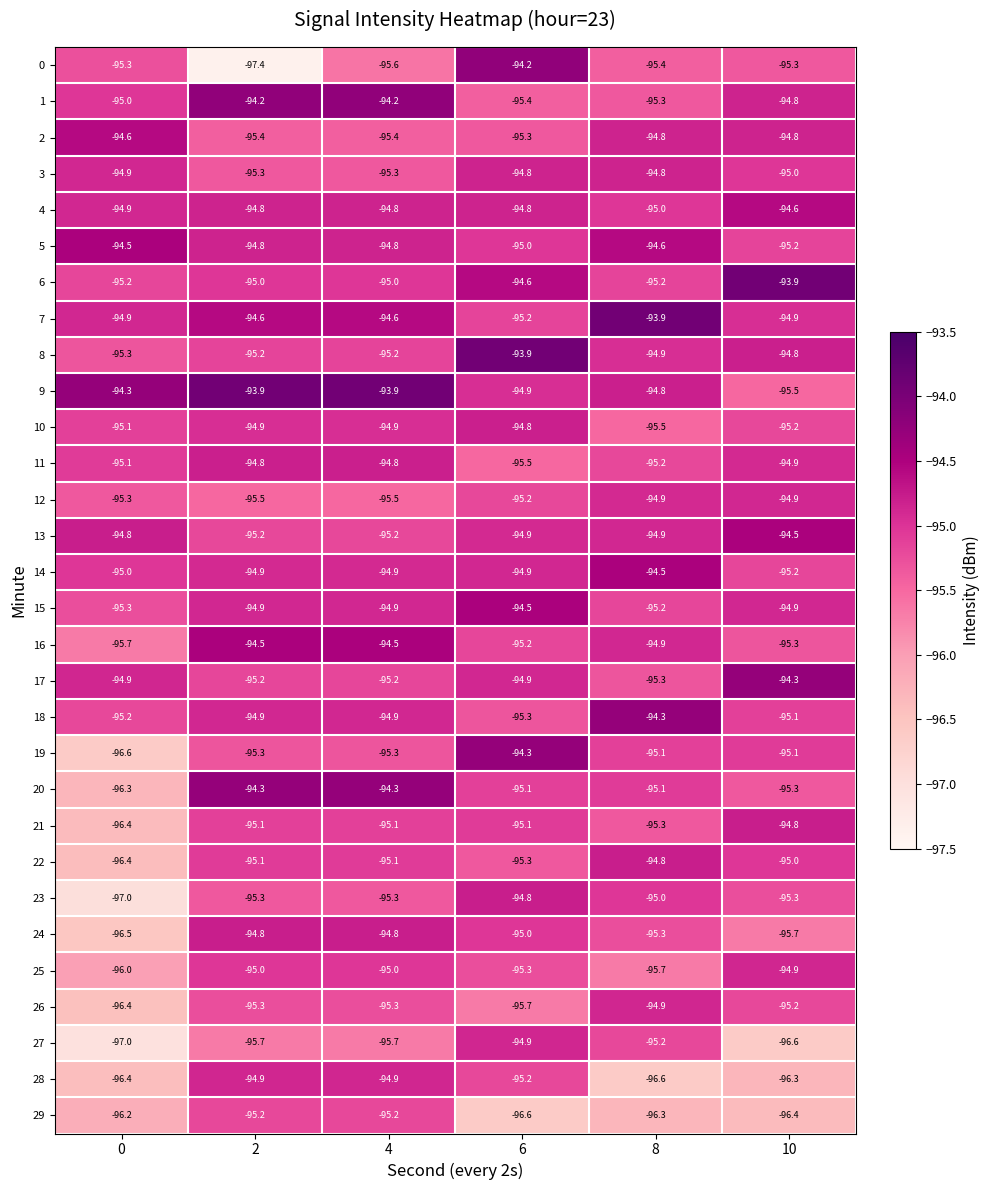

The value of 1 at 6 is -37.3. True or false?

False